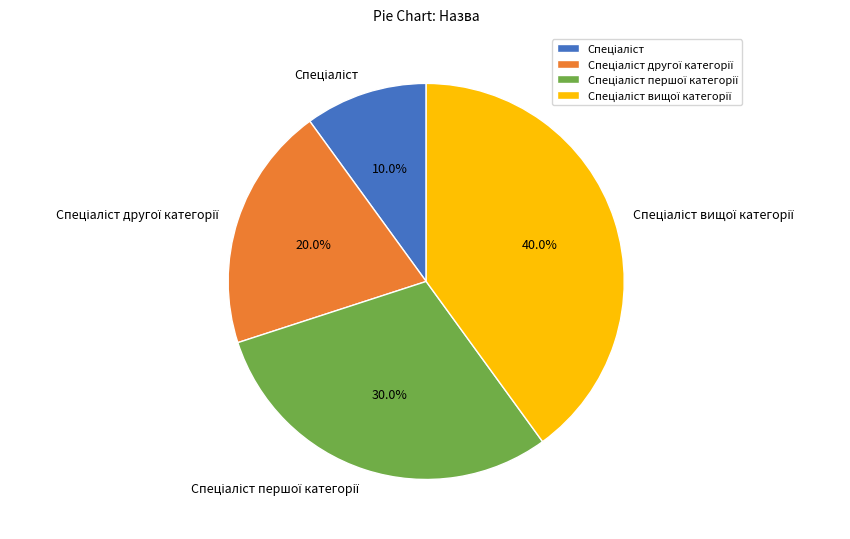

Is there a majority slice in this chart?

No